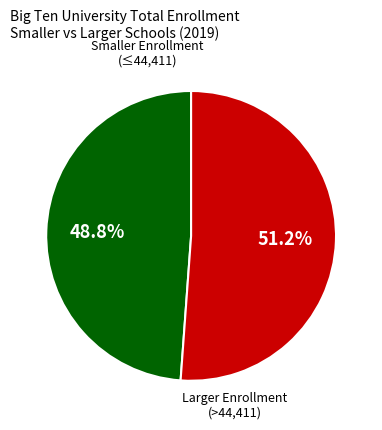

To the nearest percent, what is the average slice percentage?

50%